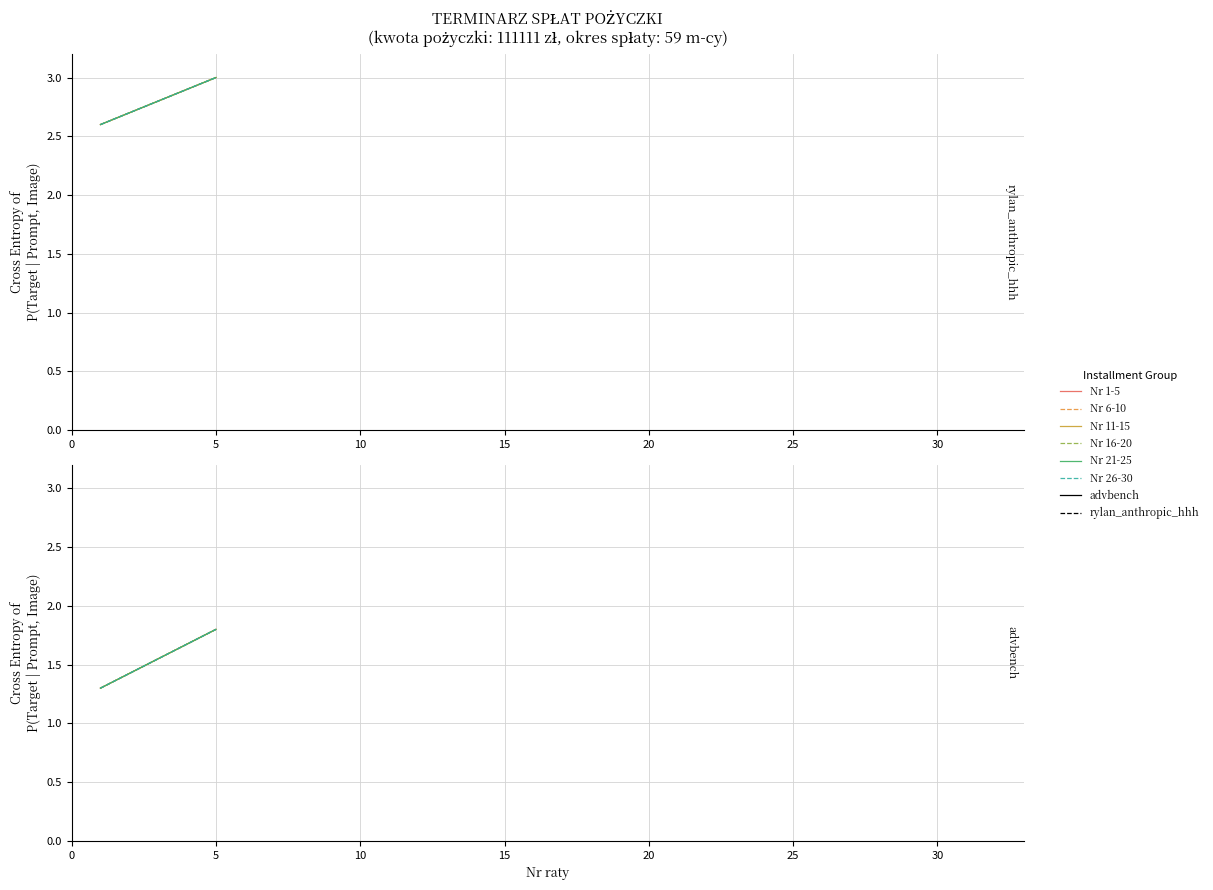

Does the chart have visible grid lines?

Yes